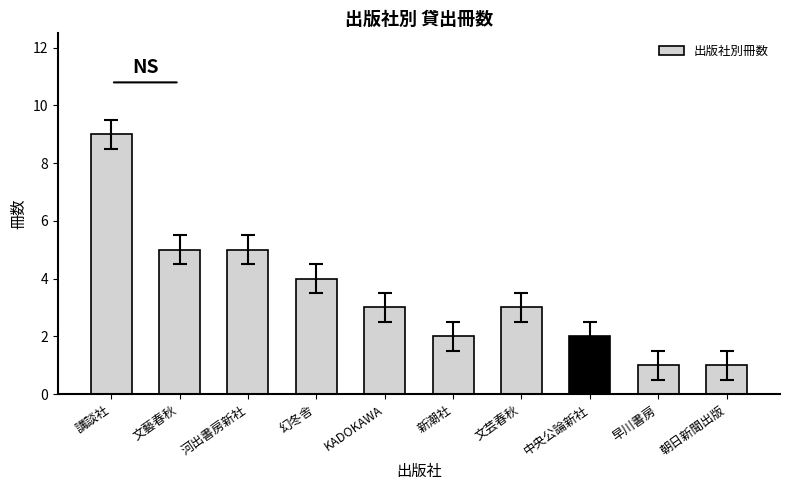

What is the label of the 10th bar from the left?

朝日新聞出版